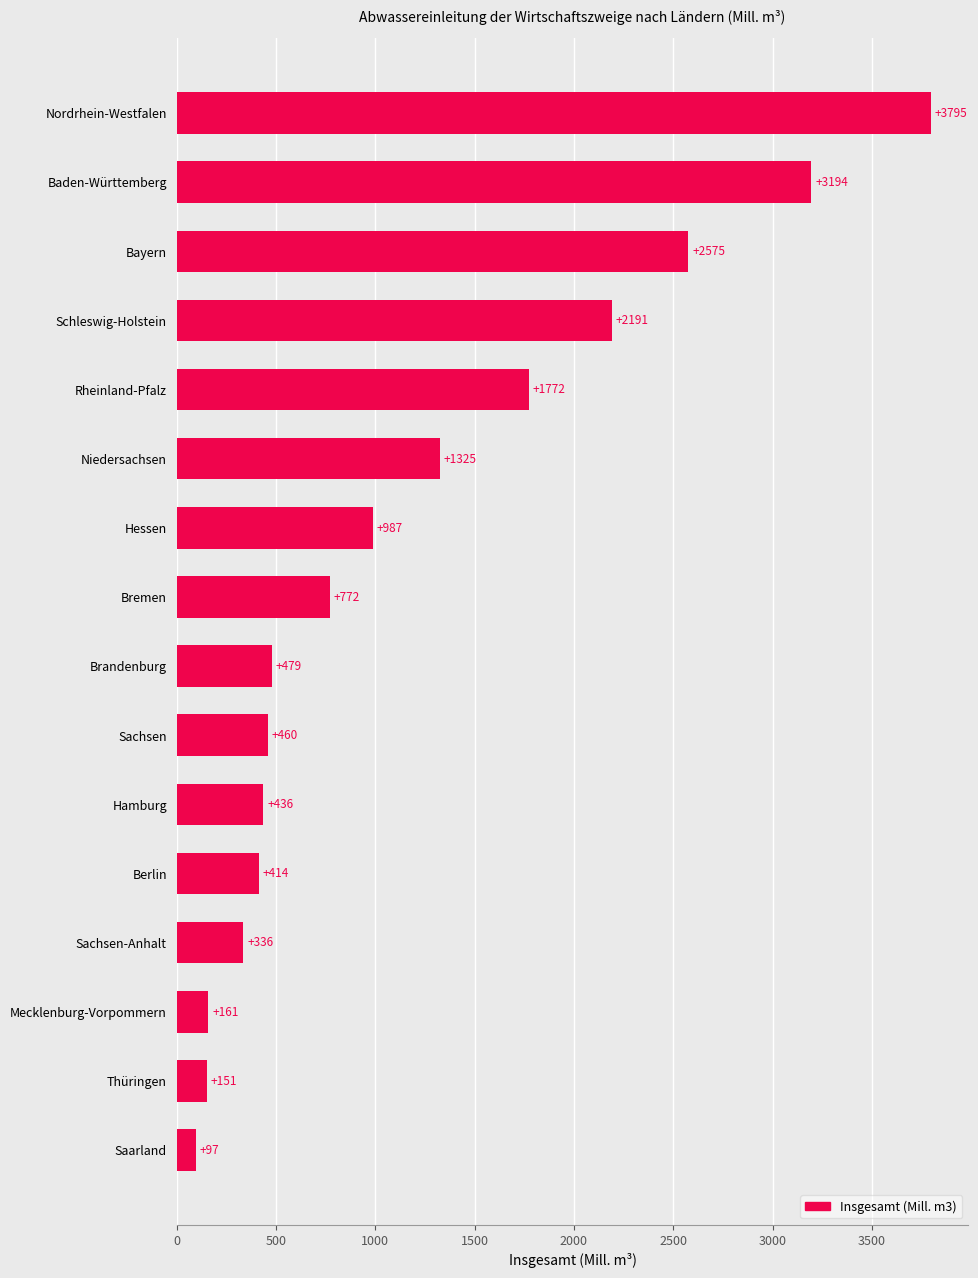

The value at Schleswig-Holstein is 3372.3. True or false?

False